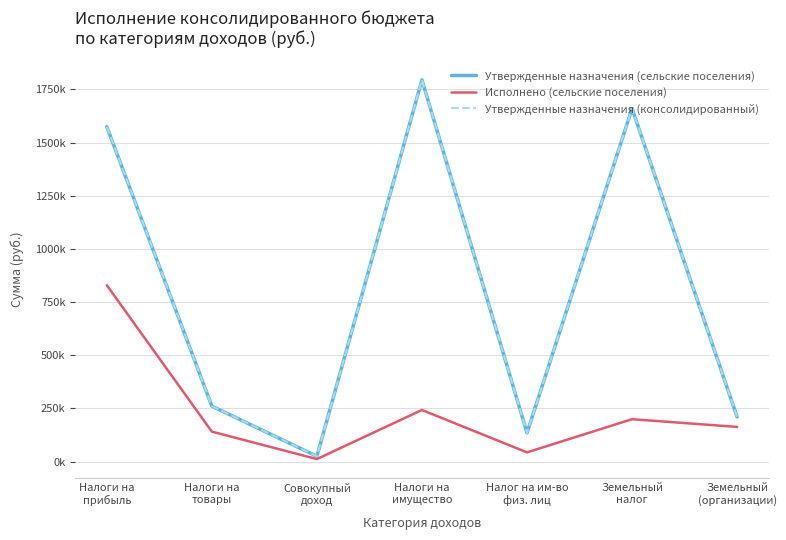

What is the total value across all series at Налоги на
имущество?

3832783.0